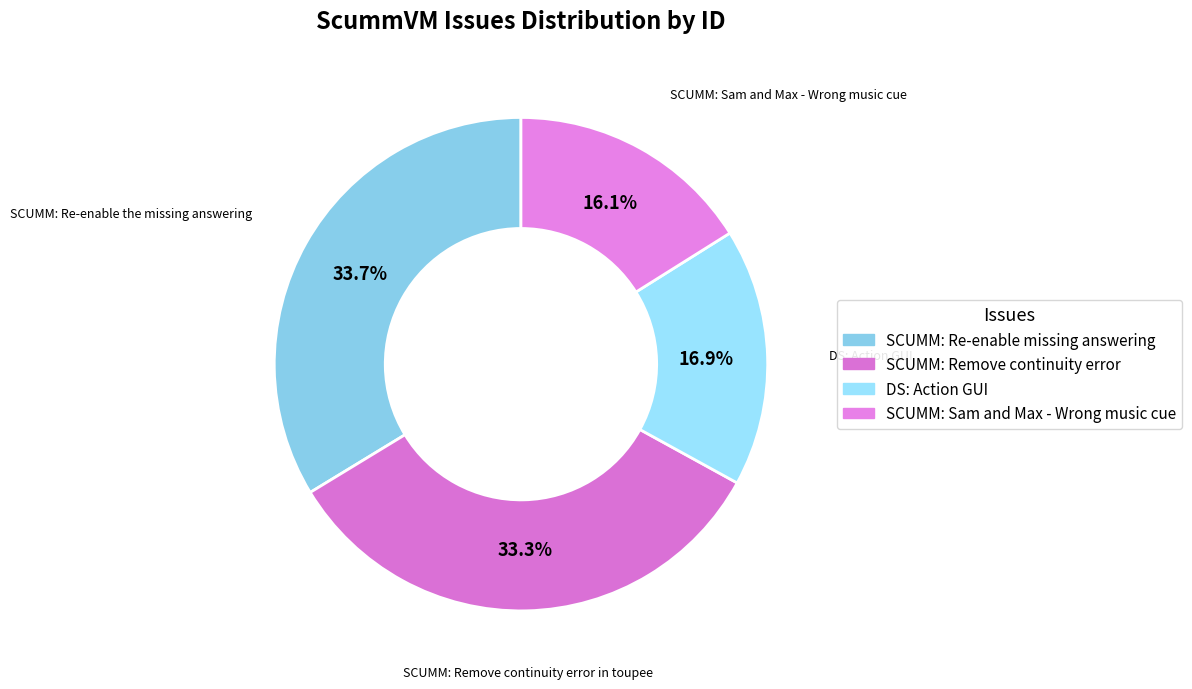

How many slices are in this pie chart?

4